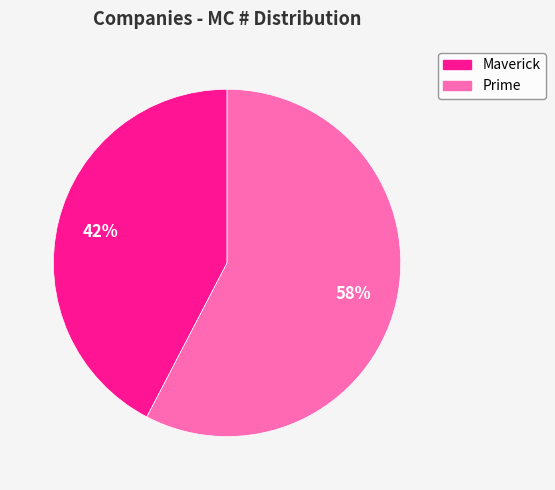

Combined, do Maverick and Prime account for over 50%?

Yes